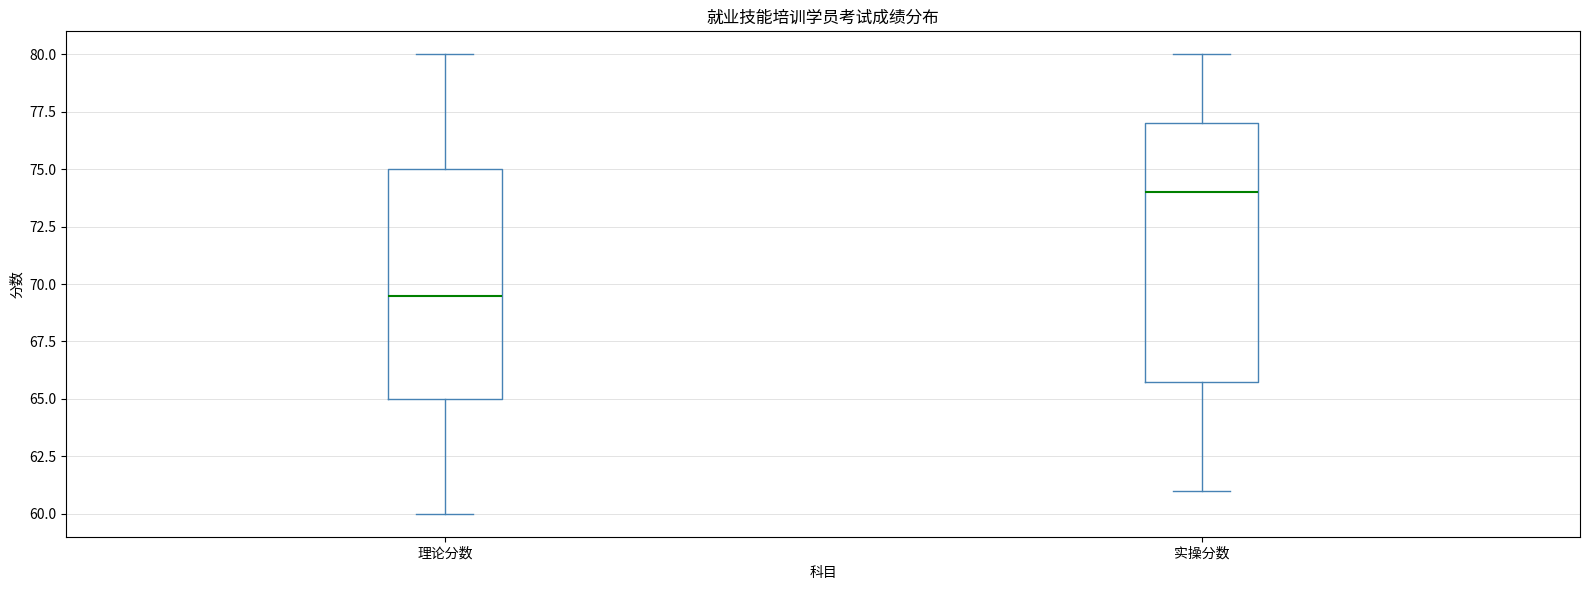

Which box has the lowest median line?

理论分数